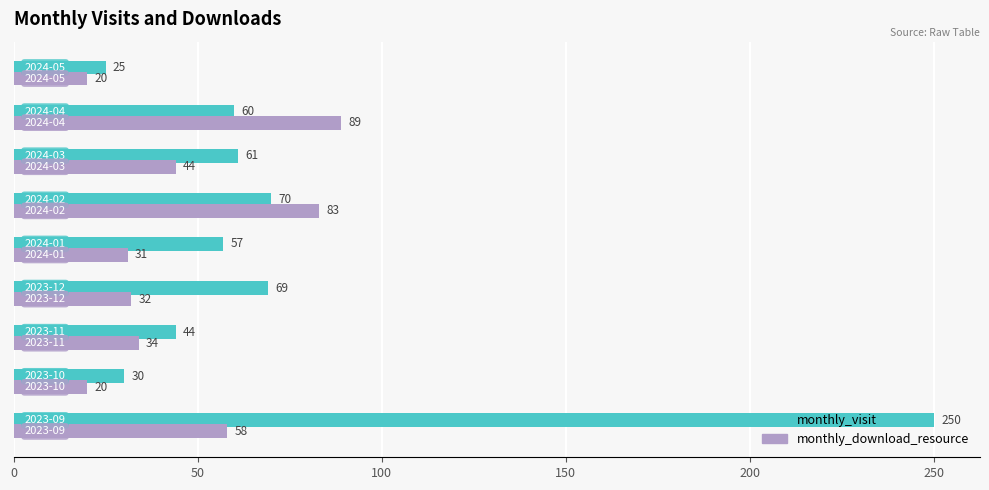

Which series has the largest total across all categories?

monthly_visit